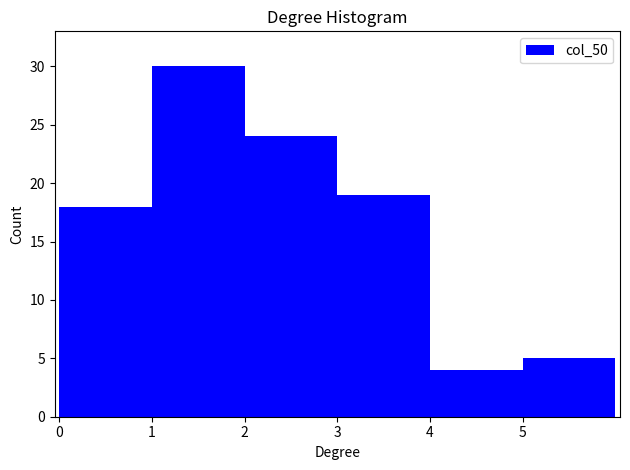

Which range on the x-axis has the tallest bar?

1 to 2